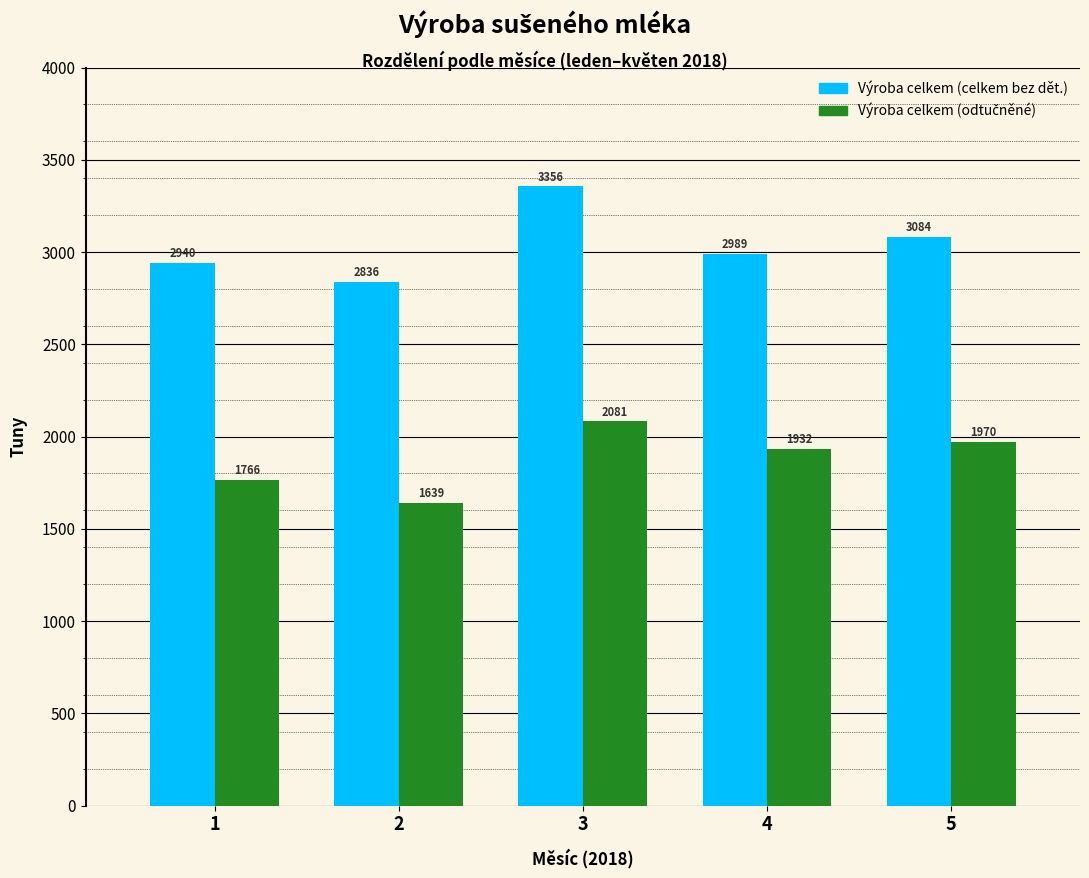

Which series has the largest total across all categories?

Výroba celkem (celkem bez dět.)